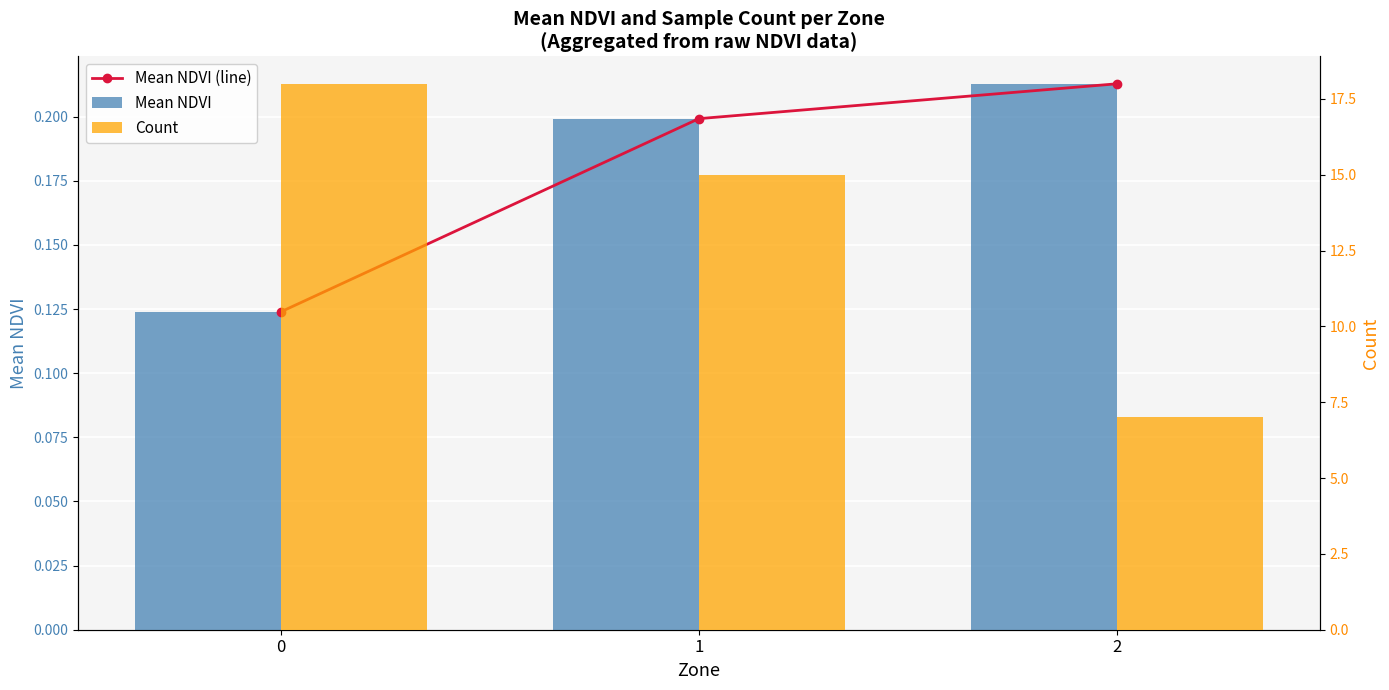

Read the Count value at 1.

15.0